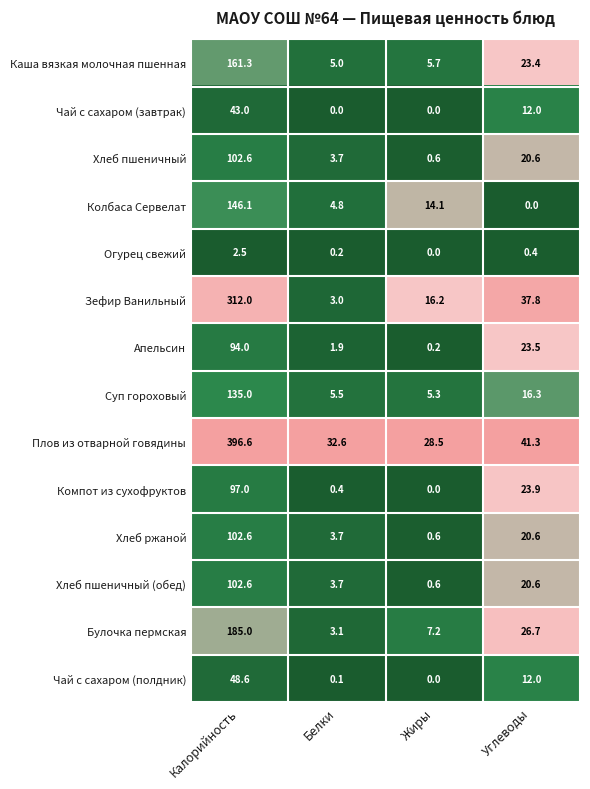

The Хлеб ржаной series shows 0.6 at Жиры. True or false?

True